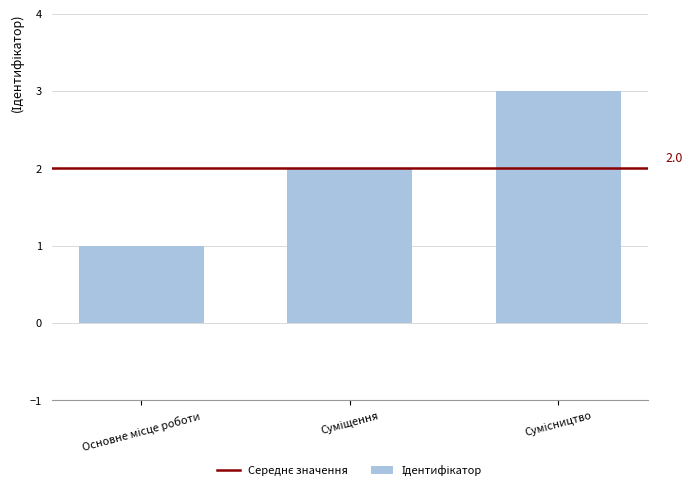

Count the number of categories in the chart.

3